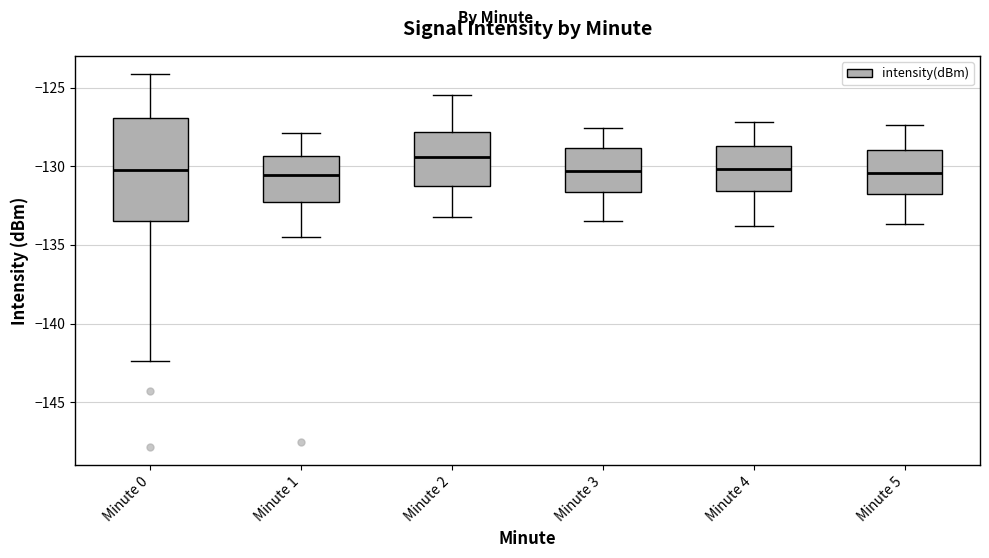

Reading left to right, transcribe this box plot: for each box, give where its median line is, the range the box spans, and where its two whiskers end, as read against the y-axis. The values are not printed on the chart, so give them approximately, as read against the axis.

Minute 0: median -130.0, box -133.5 to -127.0, whiskers -142.5 to -124.0
Minute 1: median -130.5, box -132.0 to -129.5, whiskers -134.5 to -128.0
Minute 2: median -129.5, box -131.5 to -128.0, whiskers -133.0 to -125.5
Minute 3: median -130.5, box -131.5 to -129.0, whiskers -133.5 to -127.5
Minute 4: median -130.0, box -131.5 to -128.5, whiskers -134.0 to -127.0
Minute 5: median -130.5, box -131.5 to -129.0, whiskers -133.5 to -127.5